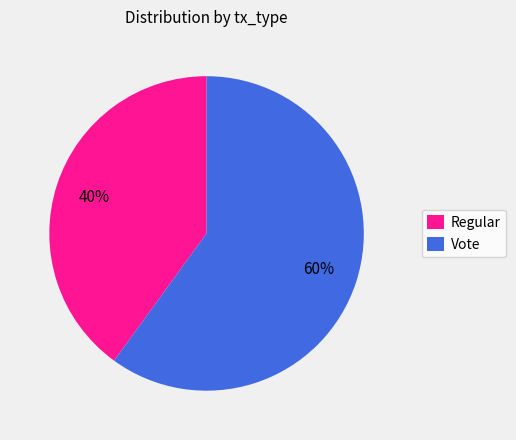

How many slices are in this pie chart?

2